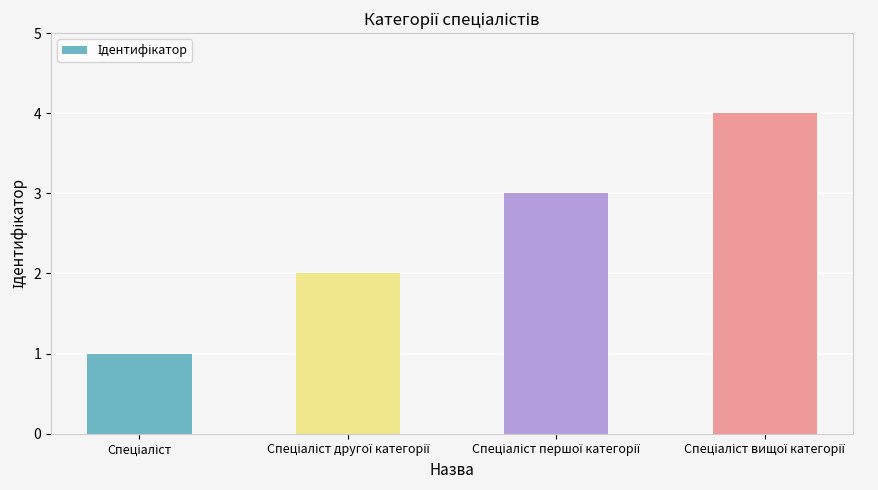

Are the bars horizontal?

No